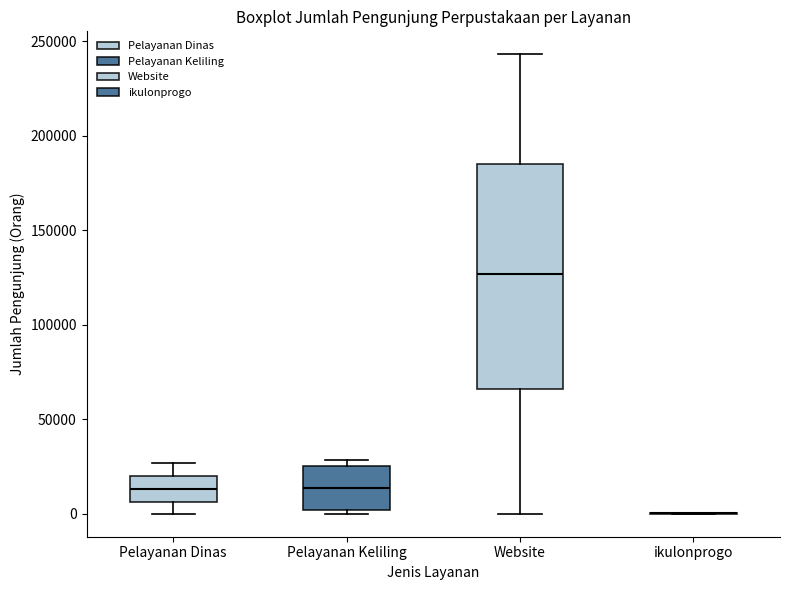

Comparing the boxes themselves (not the whiskers), which one is the tallest?

Website